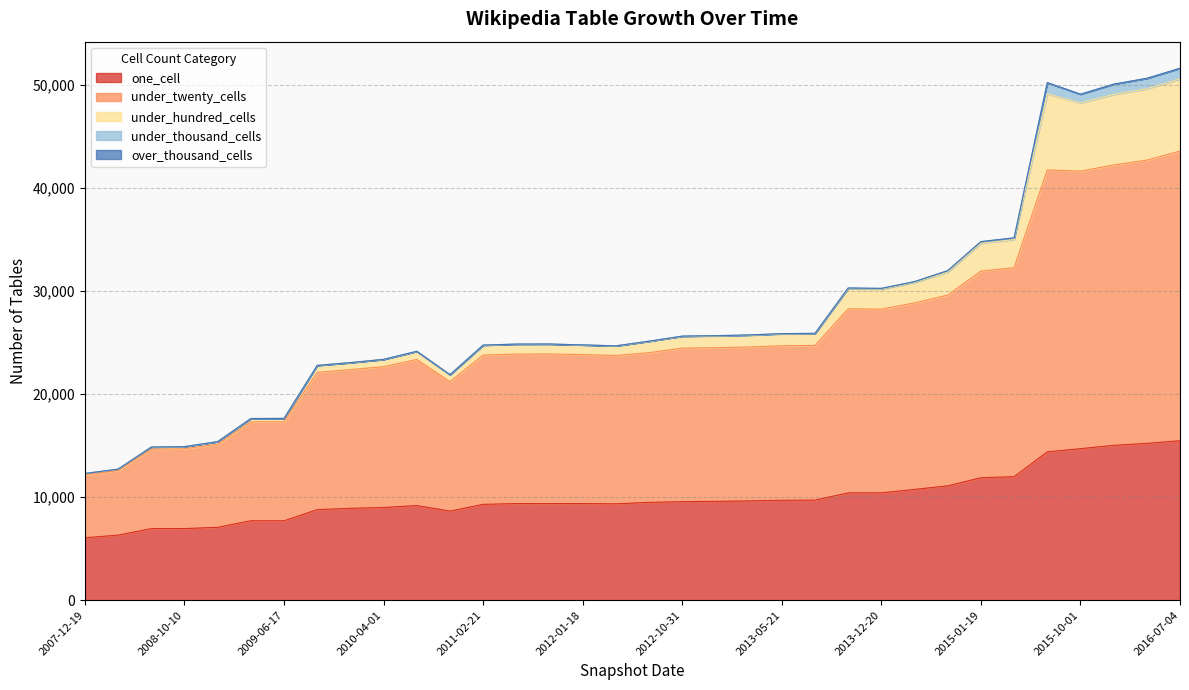

Between 2014-03-28 and 2009-12-16, which is larger?

2014-03-28